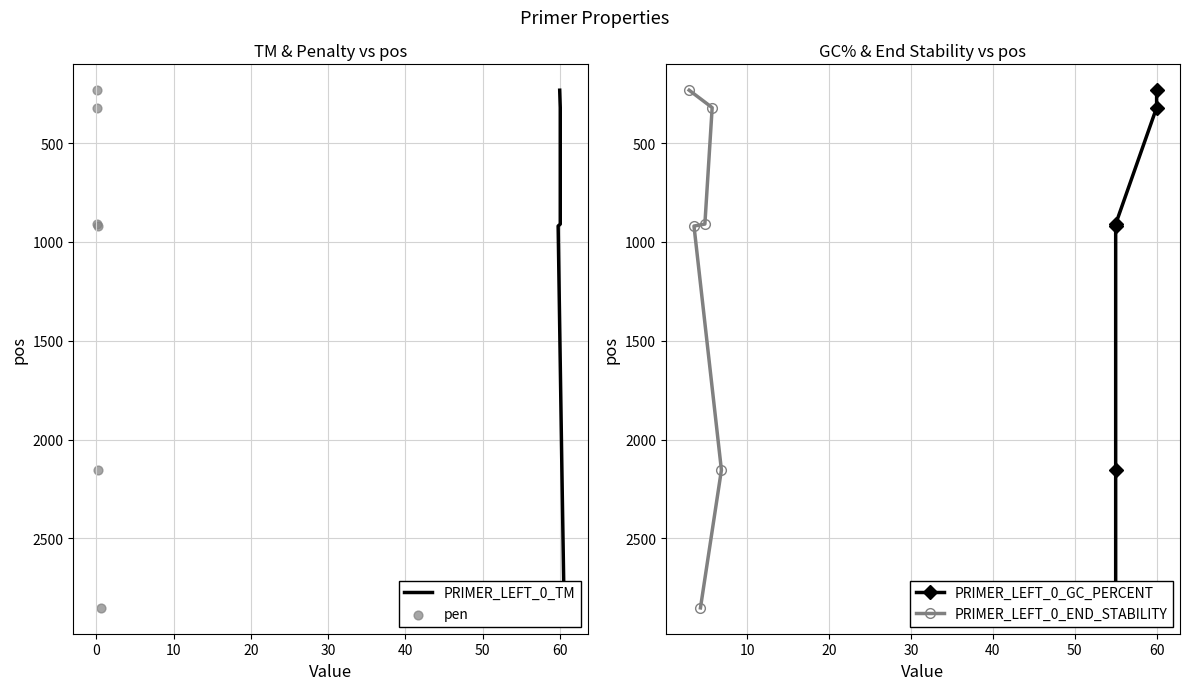

What are all the series names shown in the legend?

PRIMER_LEFT_0_TM, pen, PRIMER_LEFT_0_GC_PERCENT, PRIMER_LEFT_0_END_STABILITY